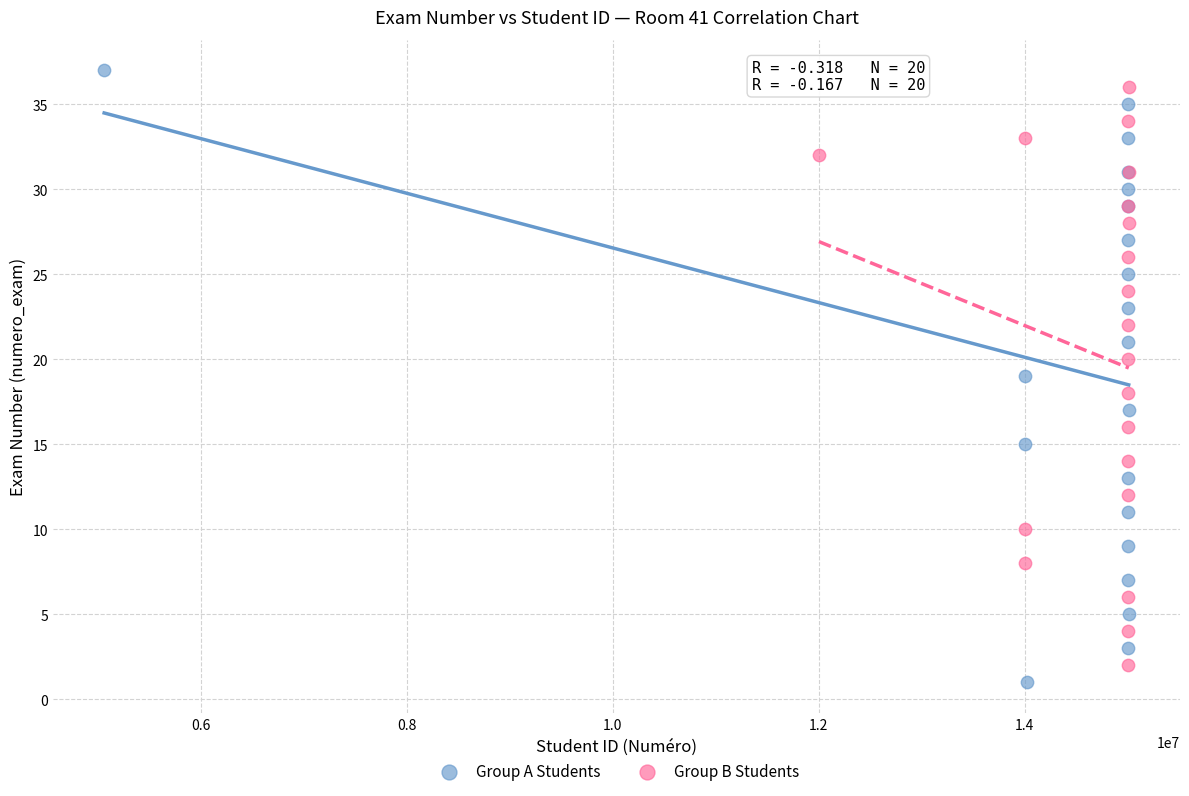

Which series has the widest spread of Y values?

Group A Students